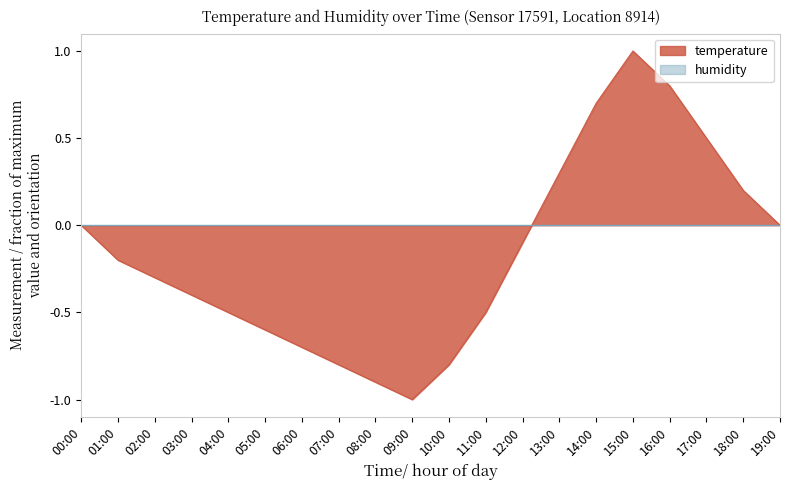

The chart shows a value of 0.8 at 16:00. True or false?

True